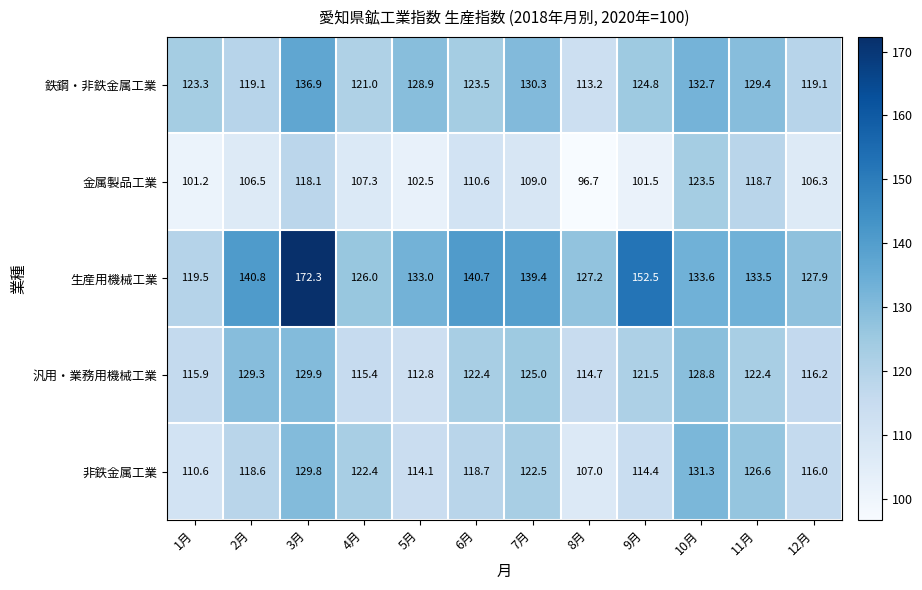

Rank the categories by 金属製品工業 value from highest to lowest.

10月, 11月, 3月, 6月, 7月, 4月, 2月, 12月, 5月, 9月, 1月, 8月